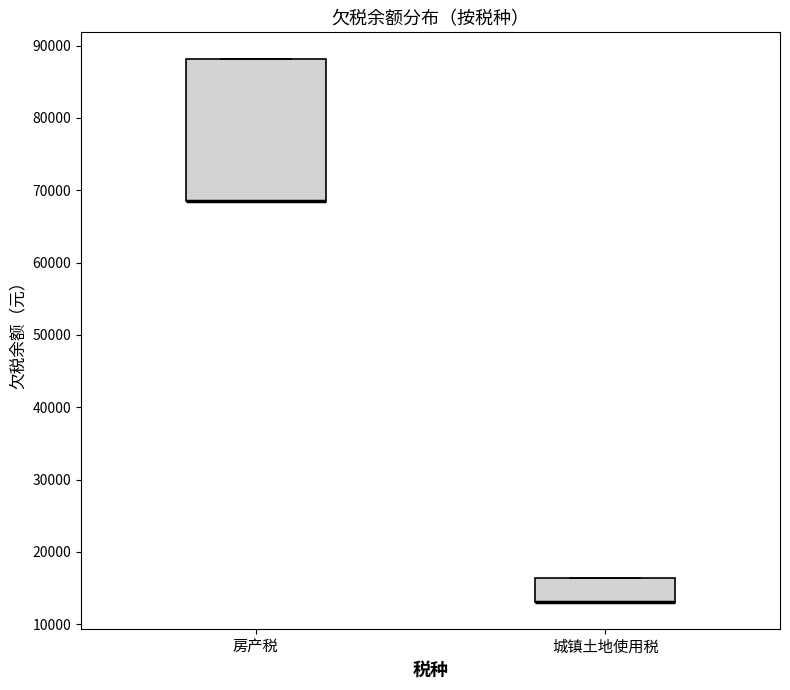

Reading left to right, read every box against the y-axis: the position of its median line, the range the box covers, and the ends of its whiskers. The values are not printed on the chart, so give them approximately, as read against the axis.

房产税: median 69000 (drawn on the box's lower edge), box 69000 to 88000, whiskers 69000 to 88000
城镇土地使用税: median 13000 (drawn on the box's lower edge), box 13000 to 16000, whiskers 13000 to 16000